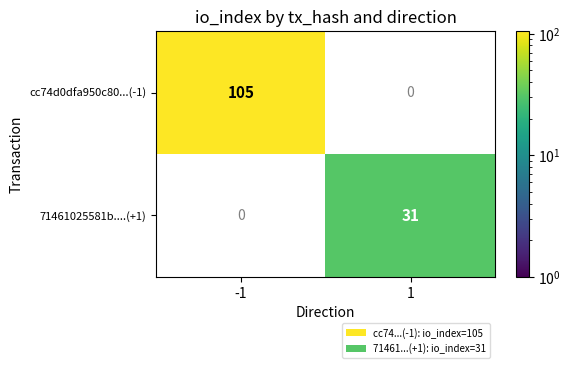

Is it true that cc74d0dfa950c80...(-1) equals 23 at -1?

False